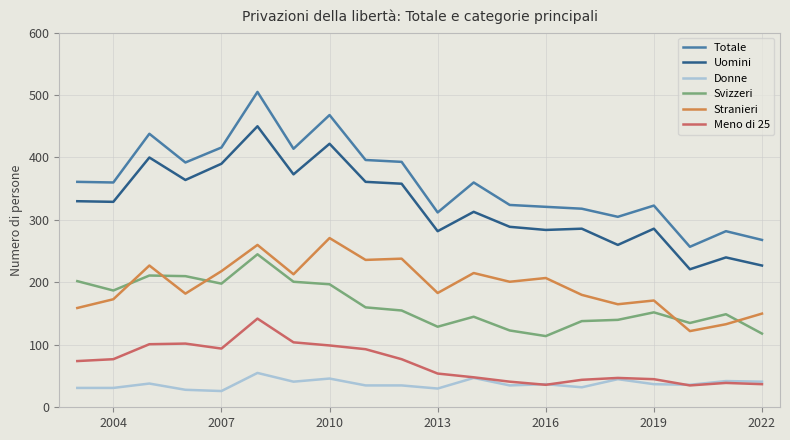

Which series has the largest total across all categories?

Totale